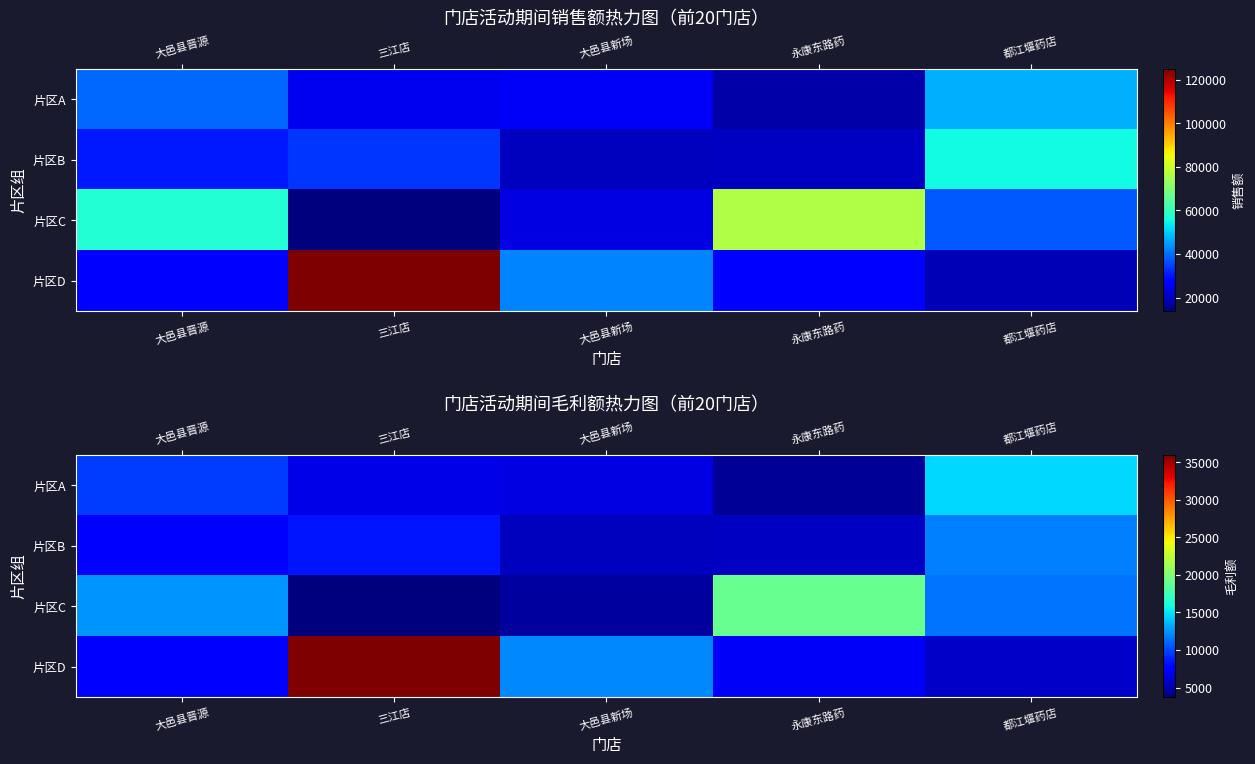

At how many categories does at least one series exceed 9812?

5